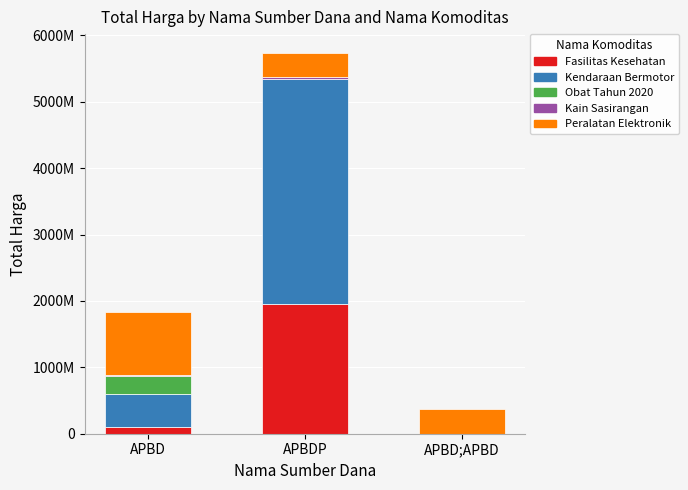

What position from the right is APBD?

3